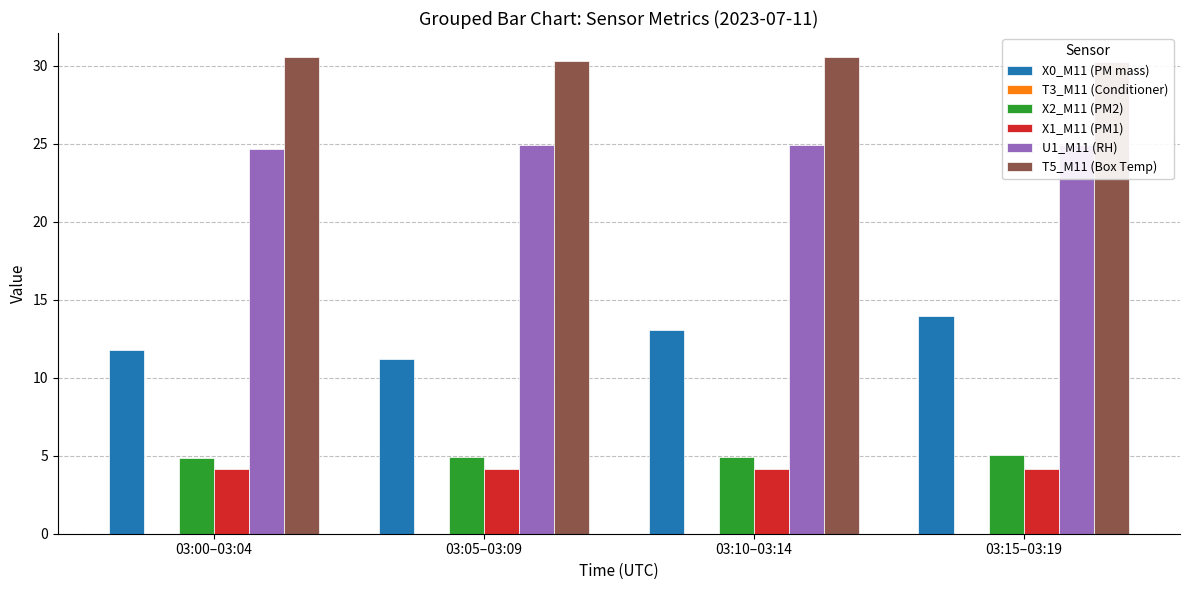

What is the difference between the second highest and minimum values in the U1_M11 (RH) series?

0.3